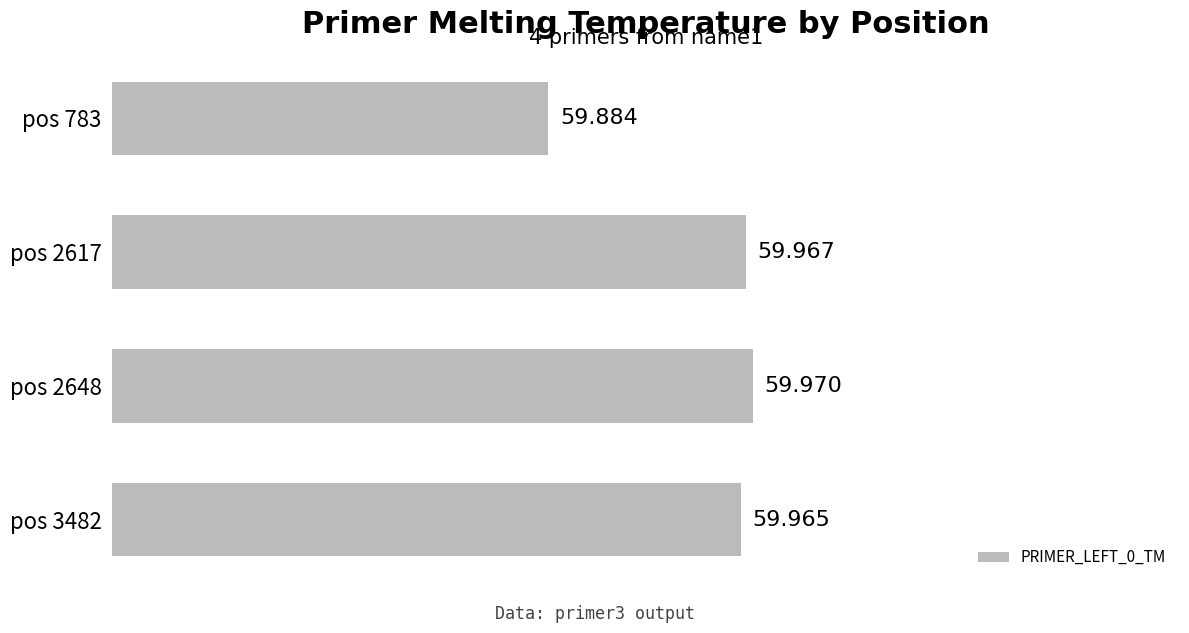

How many bars are there in total?

4